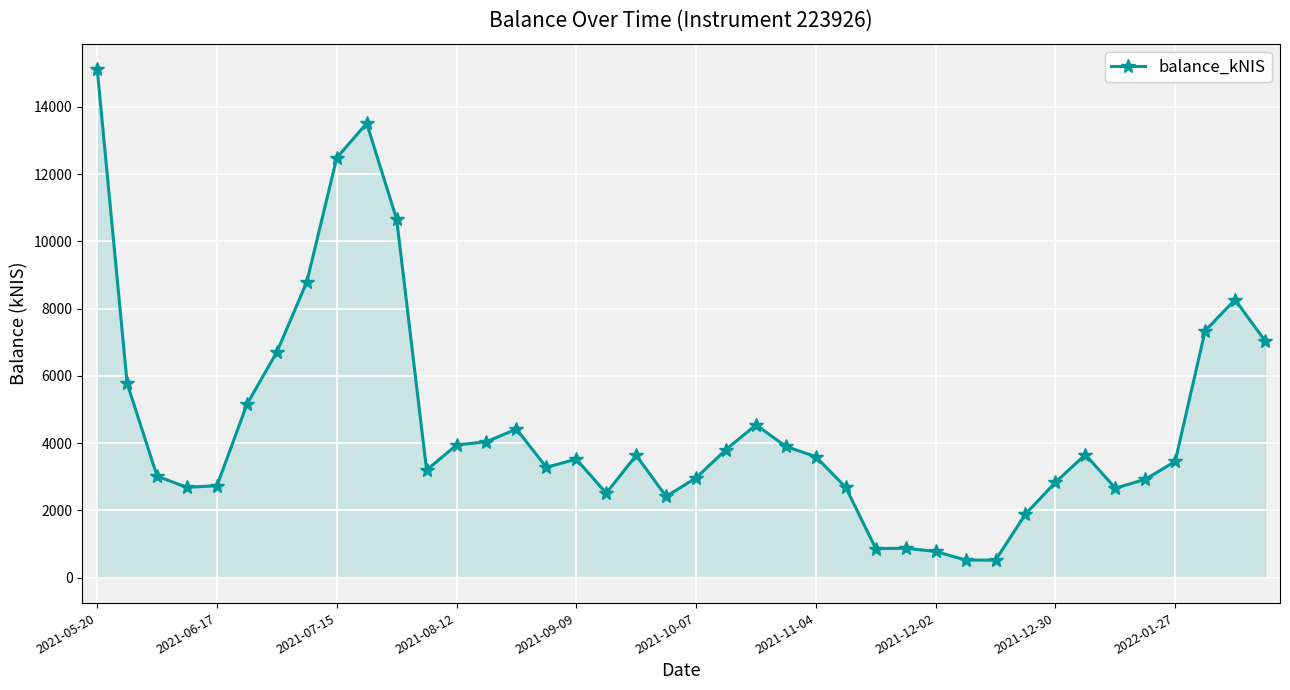

What is the difference between the second highest and minimum values?

12990.0